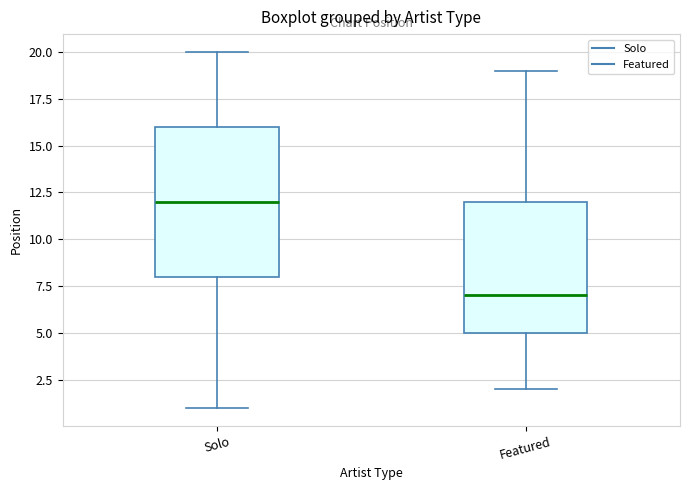

Reading left to right, read every box against the y-axis: the position of its median line, the range the box covers, and the ends of its whiskers. The values are not printed on the chart, so give them approximately, as read against the axis.

Solo: median 12, box 8 to 16, whiskers 1 to 20
Featured: median 7, box 5 to 12, whiskers 2 to 19